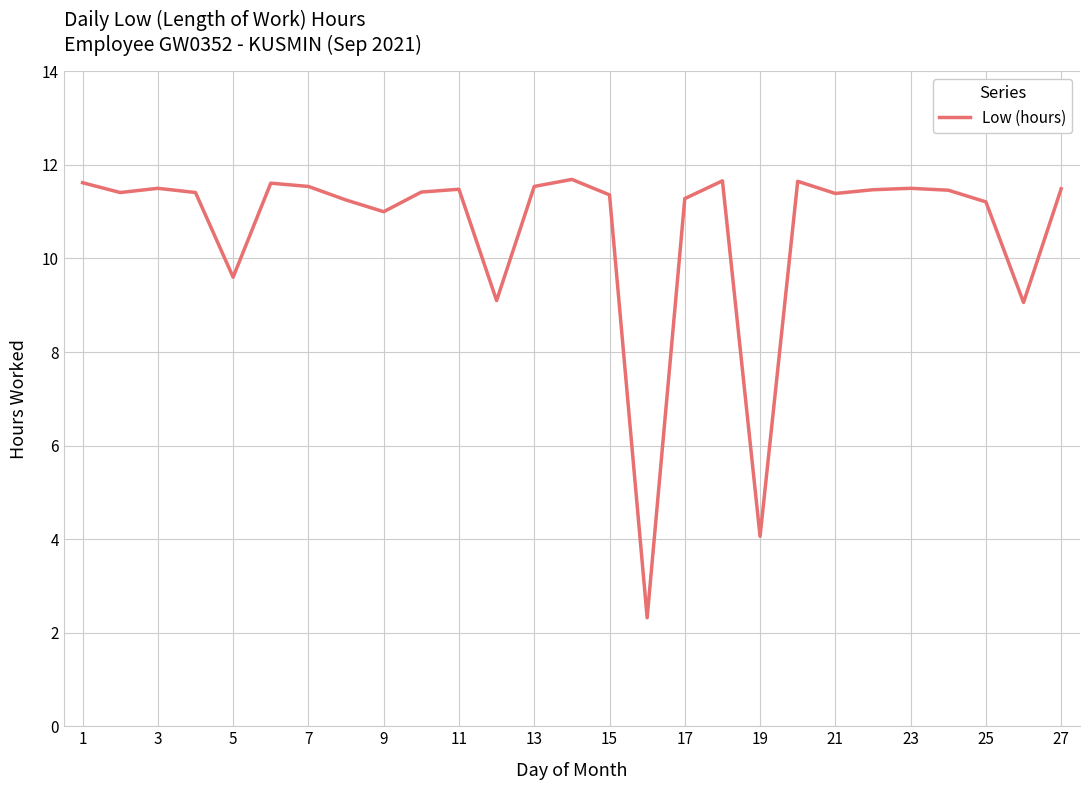

What is the maximum value shown in the chart?

11.7